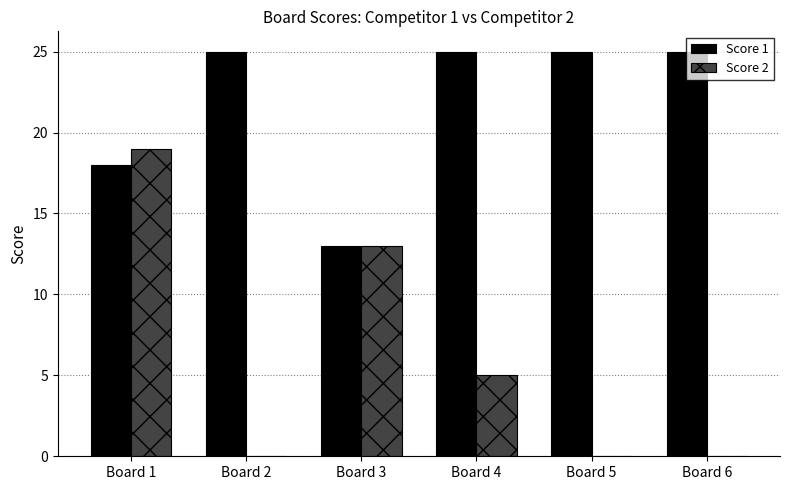

The value of Score 2 at Board 3 is 7. True or false?

False